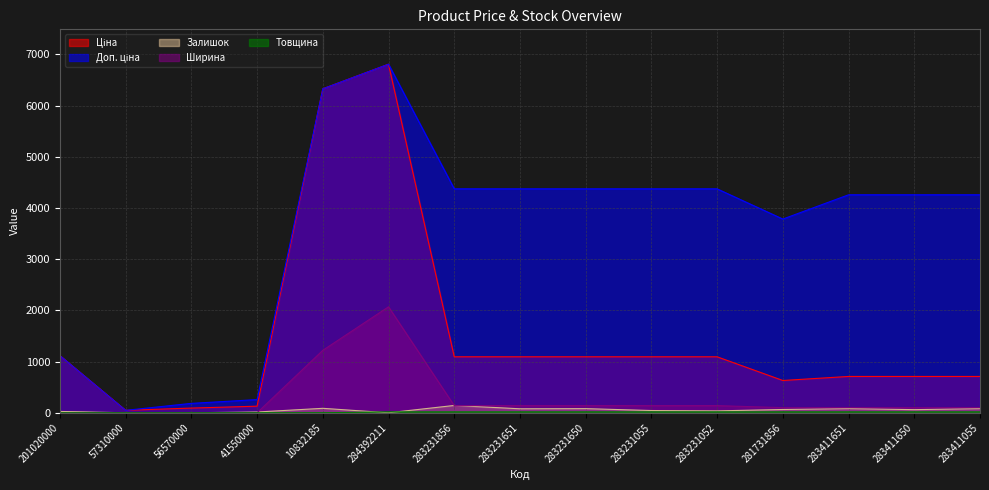

What position from the right is 283231055?

6